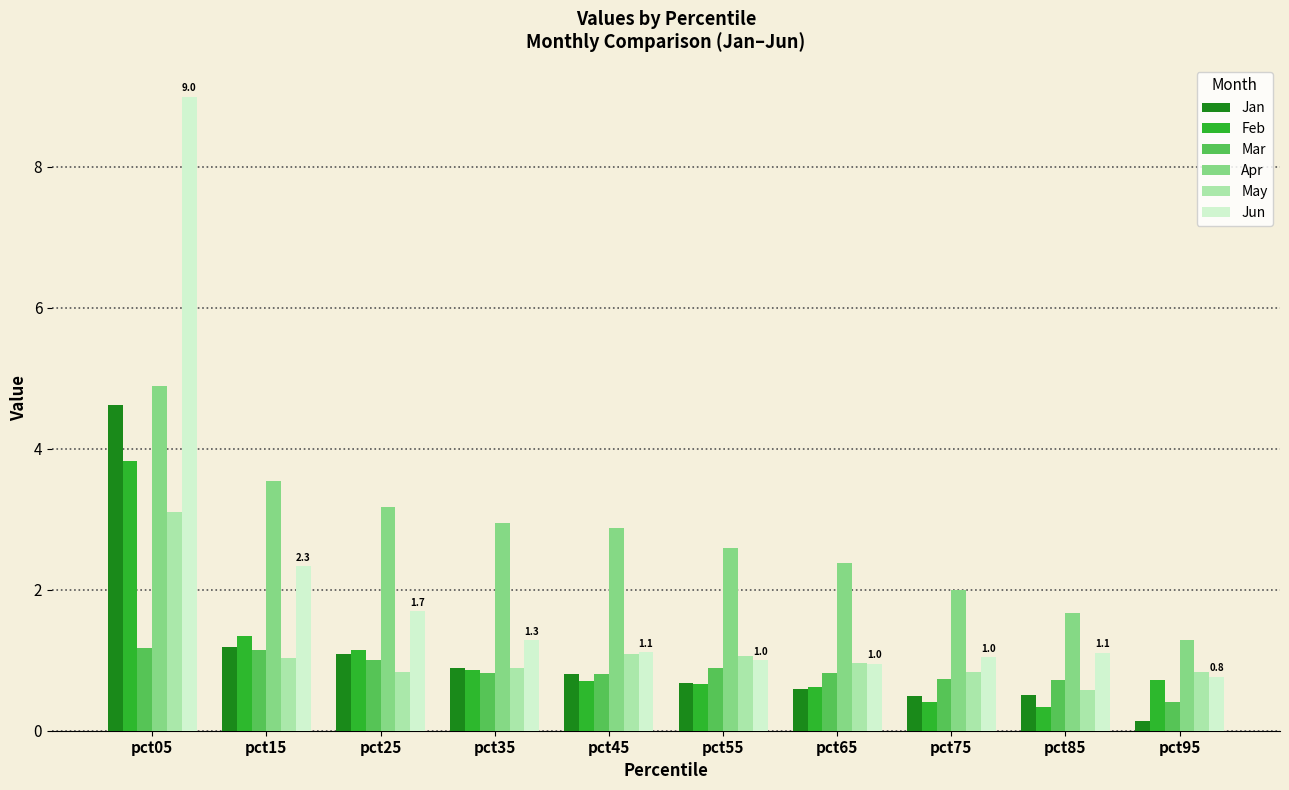

What is the spread (max minus min) of values at pct85?

1.3